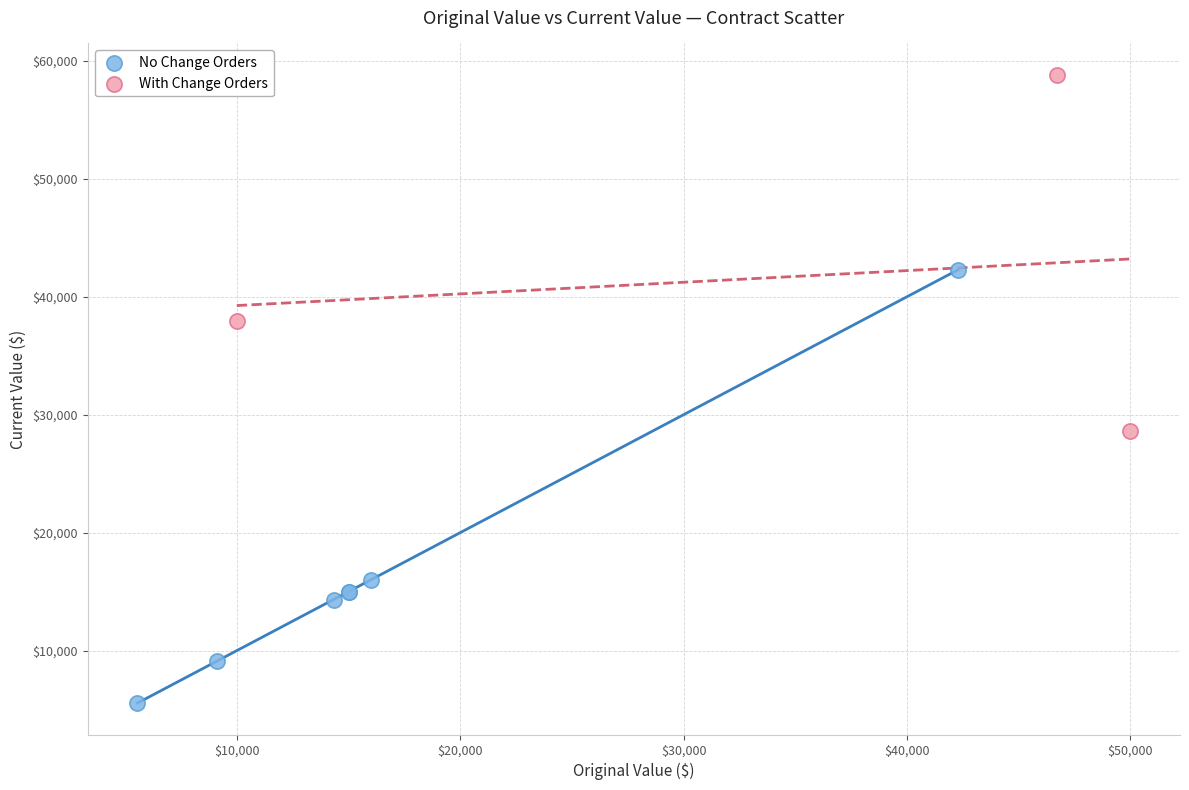

Which series contains the lowest Y value?

No Change Orders